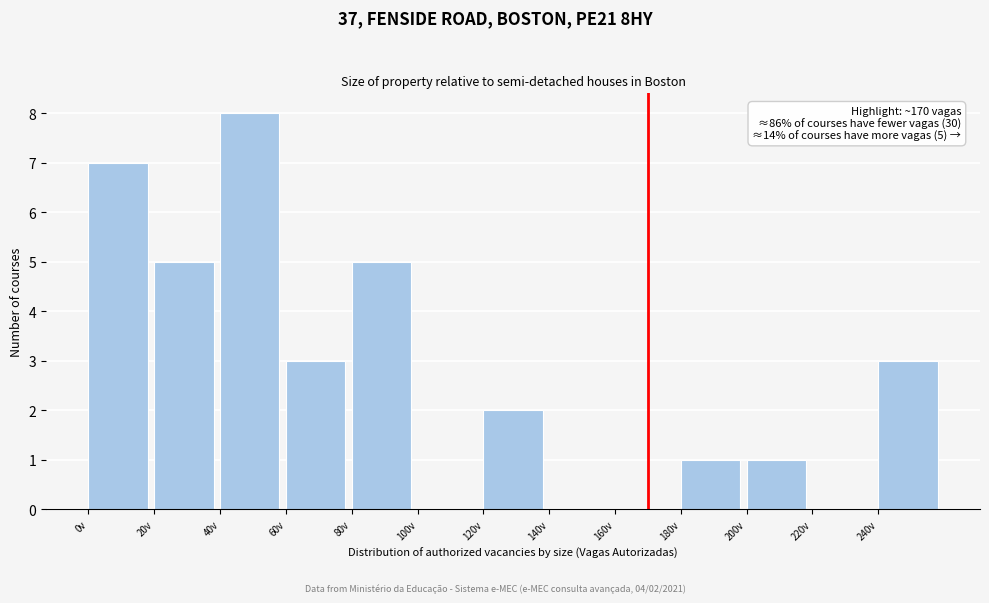

Over which range of the x-axis is the bar tallest?

40 to 60